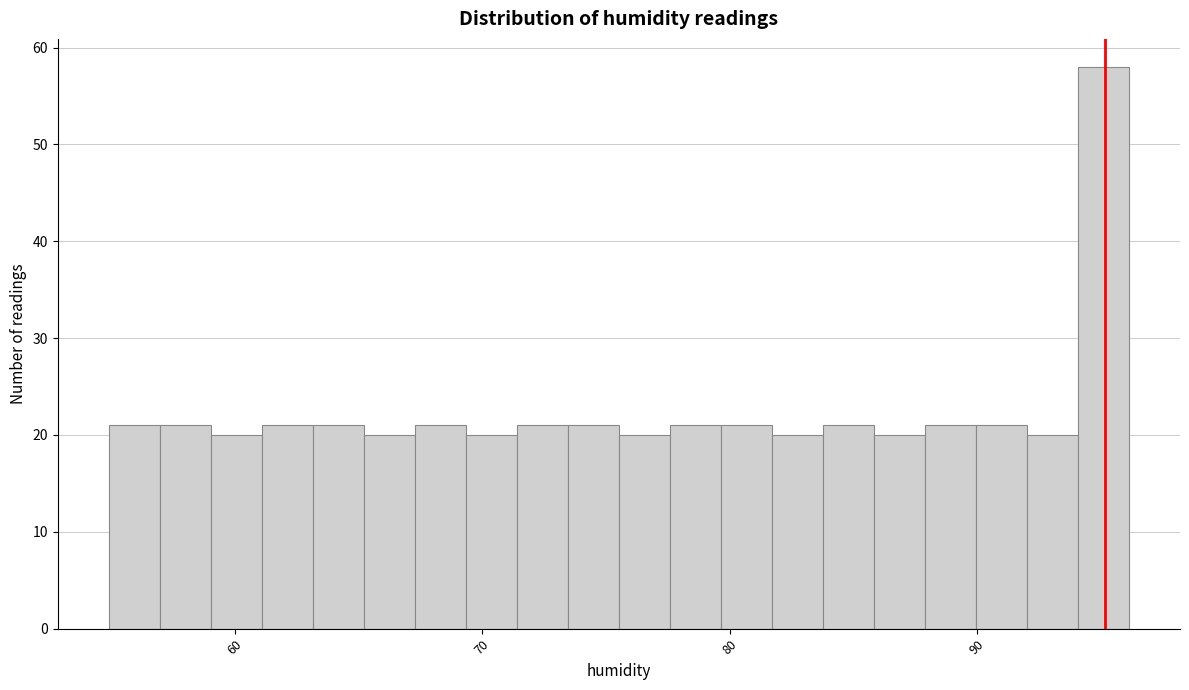

Read against the x-axis, roughly where is the centre of the tallest bar?

95